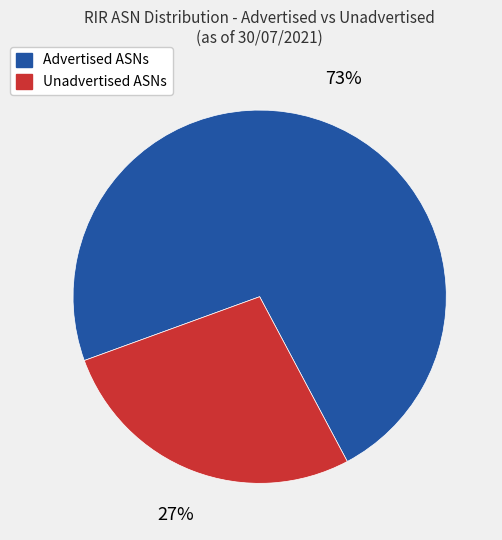

Approximately how many times larger is the value at Advertised ASNs compared to Unadvertised ASNs?

2.7